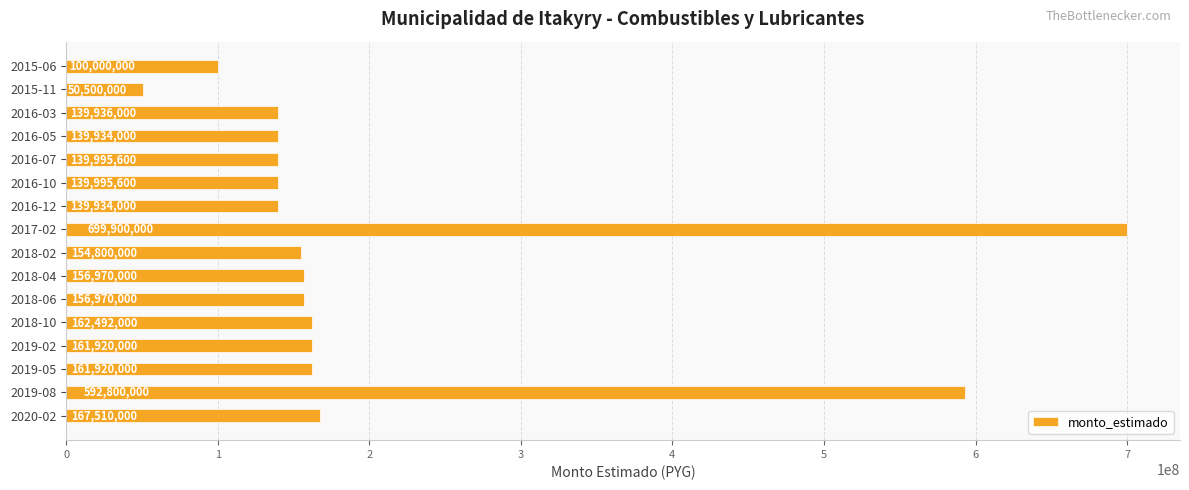

Which has a higher value, 2016-10 or 2019-05?

2019-05